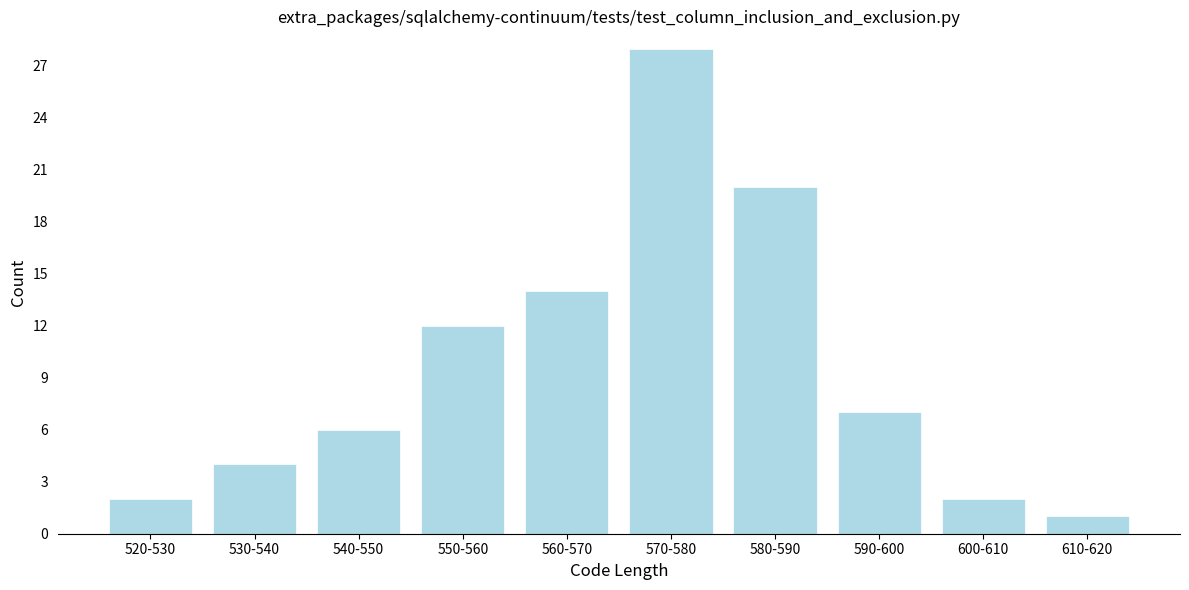

Reading left to right, transcribe all the data shown in this chart.

2	4	6	12	14	28	20	7	2	1